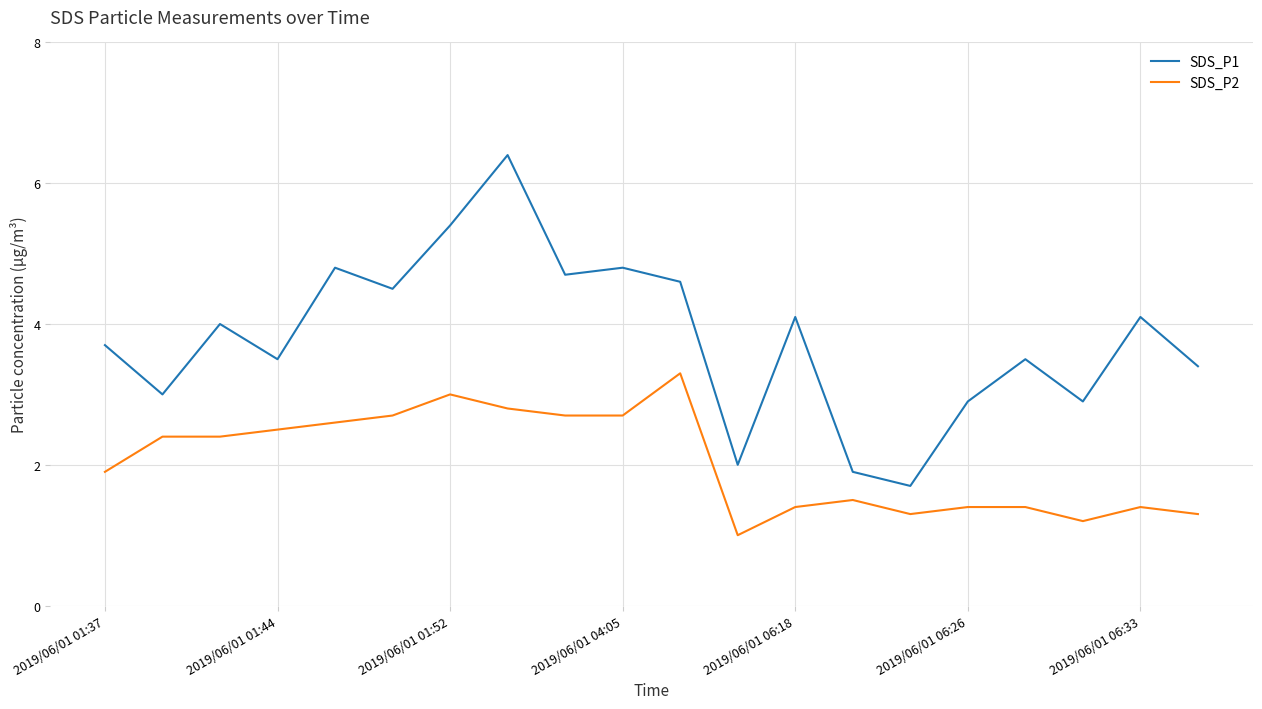

How many series are shown in this chart?

2